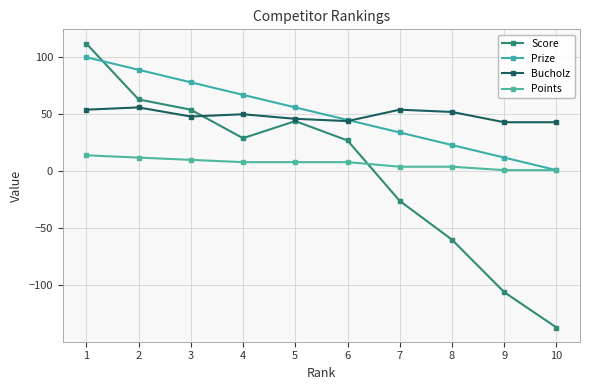

Which category has the highest value in the Bucholz series?

2